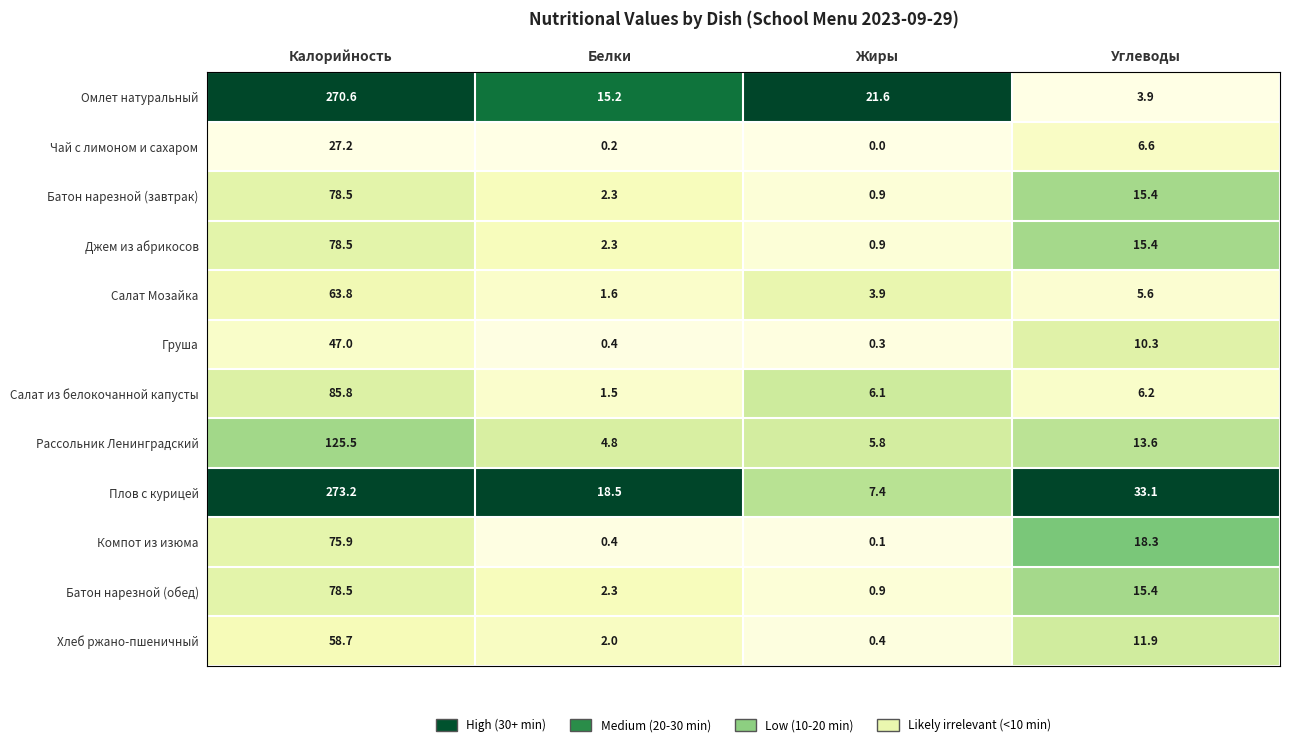

What is the total value across all series at Калорийность?

1263.2